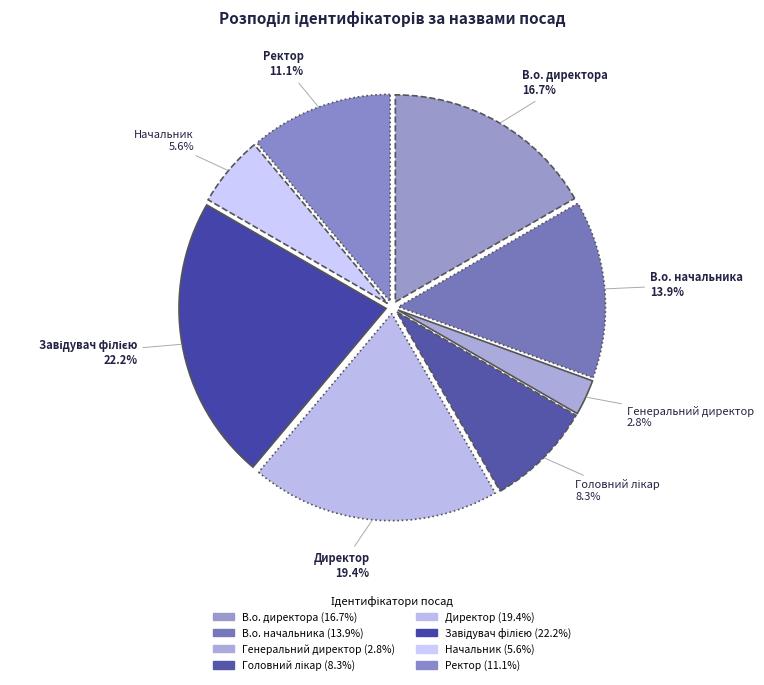

Which has a higher value, В.о. директора or В.о. начальника?

В.о. директора